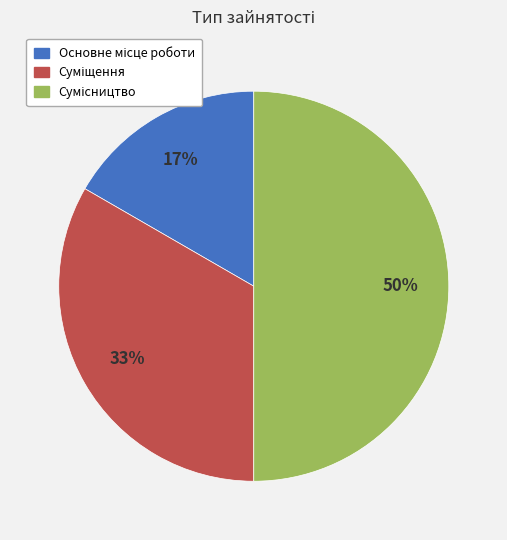

How many segments does this pie chart have?

3